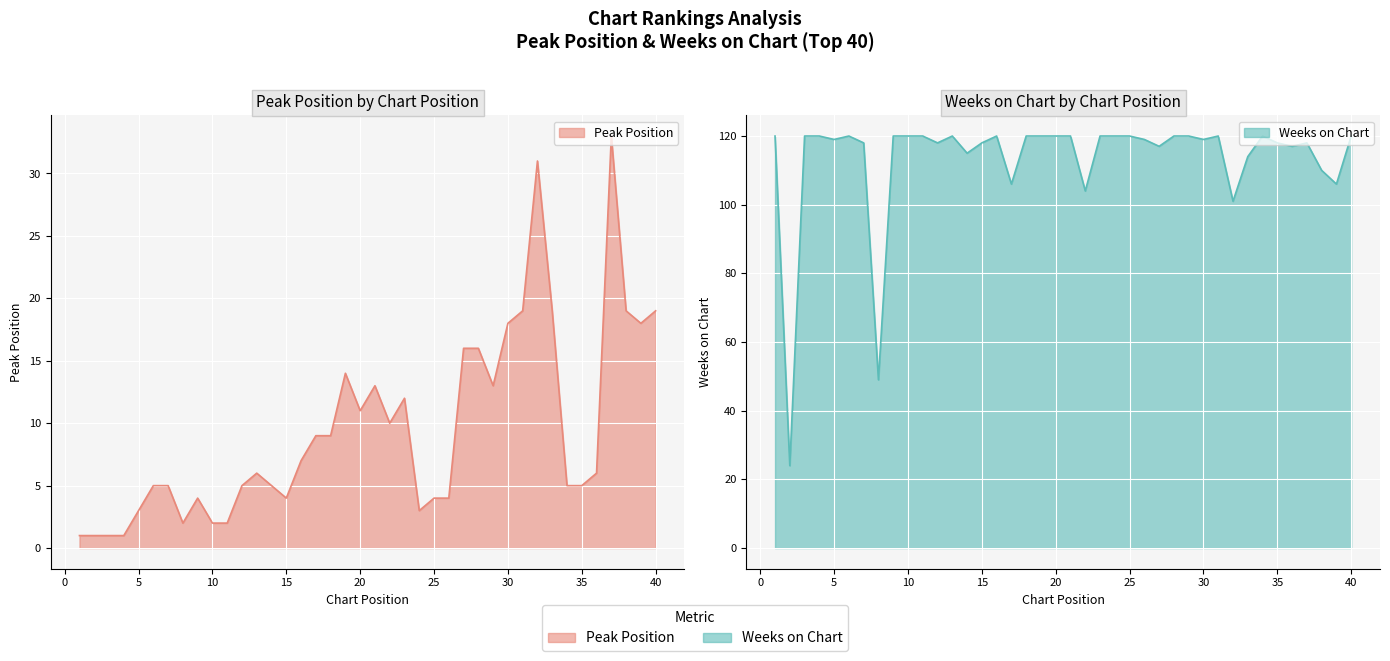

How many values in the Peak Position series are below 6?

19